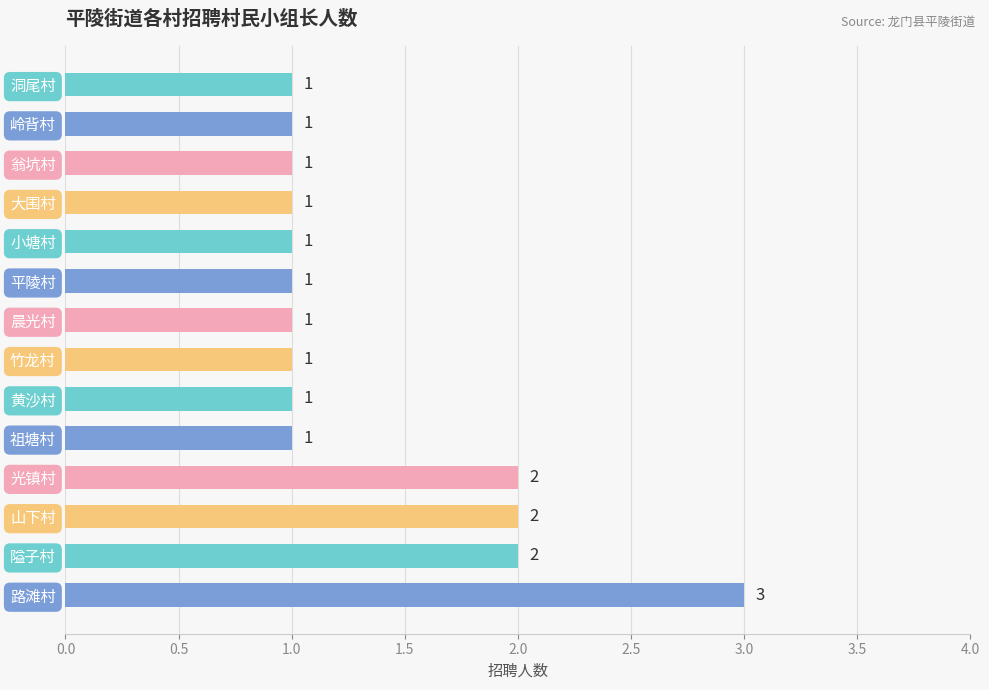

What is the ratio of the value at 路滩村 to the value at 晨光村?

3.0